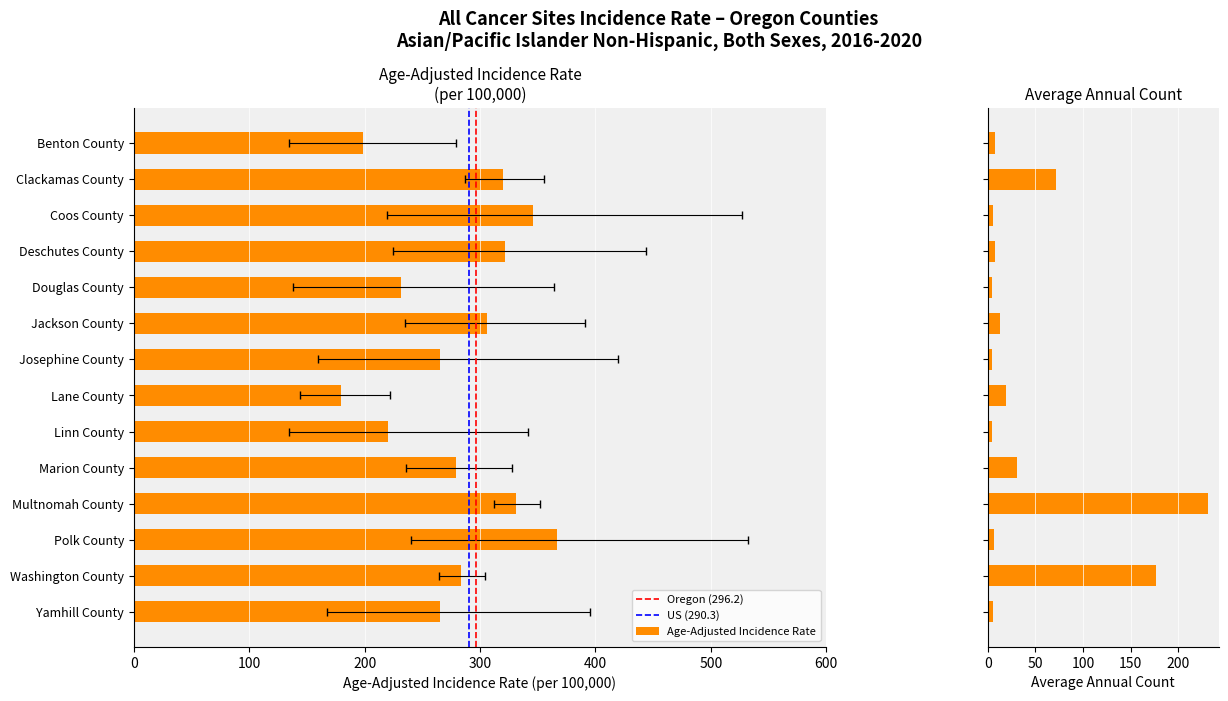

What is the label of the 2nd bar from the left?

Clackamas County